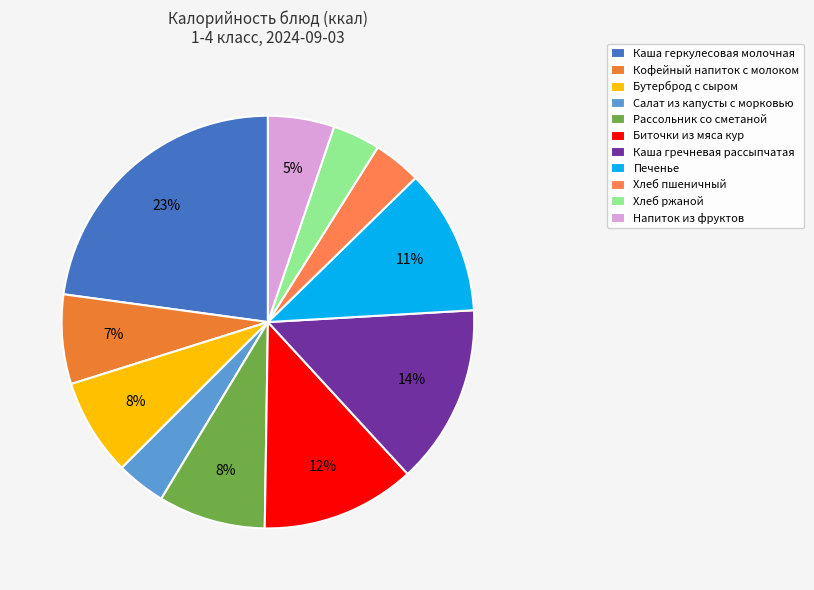

To the nearest percent, what is the difference between the largest and smallest slice percentages?

19%